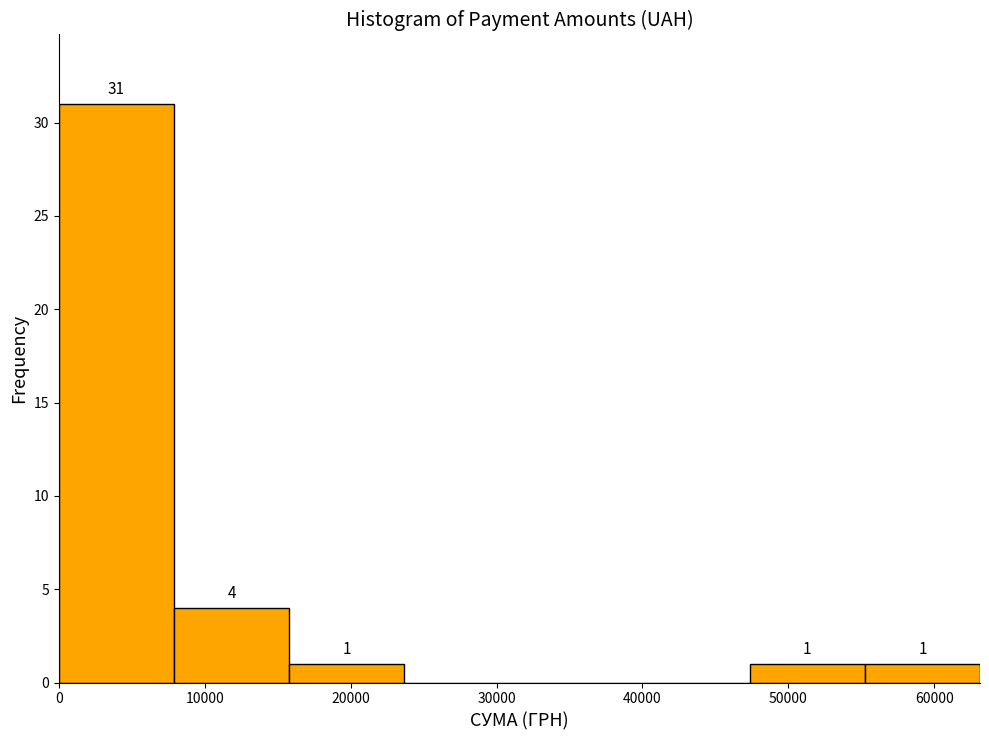

Over which range of the x-axis is the bar tallest?

0 to 8000